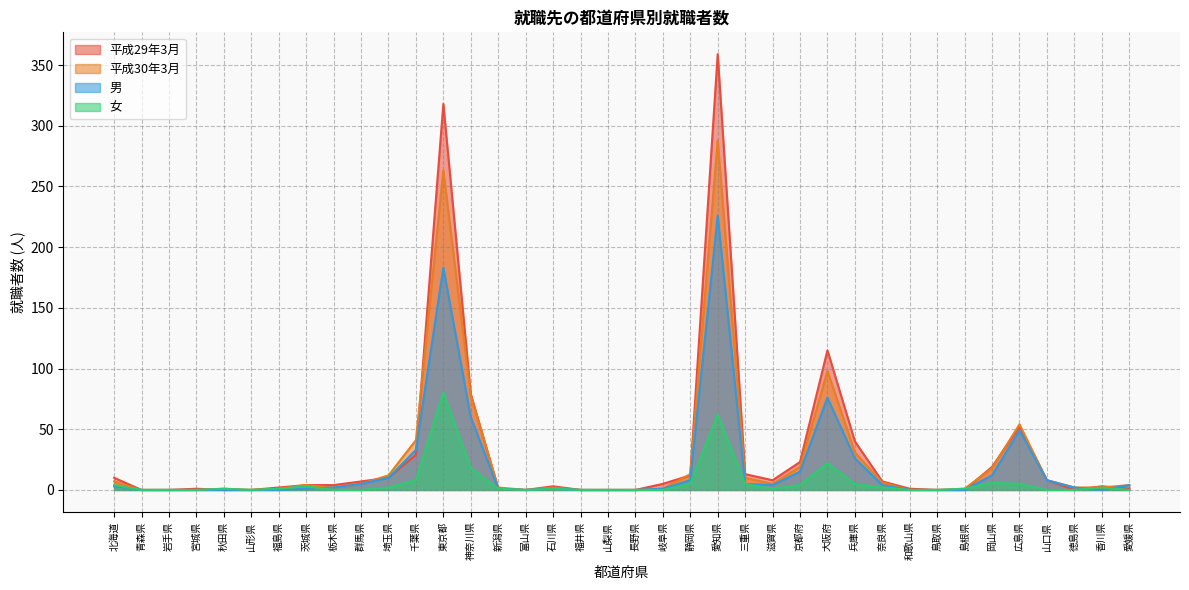

How many times do 平成29年3月 and 女 cross each other?

2